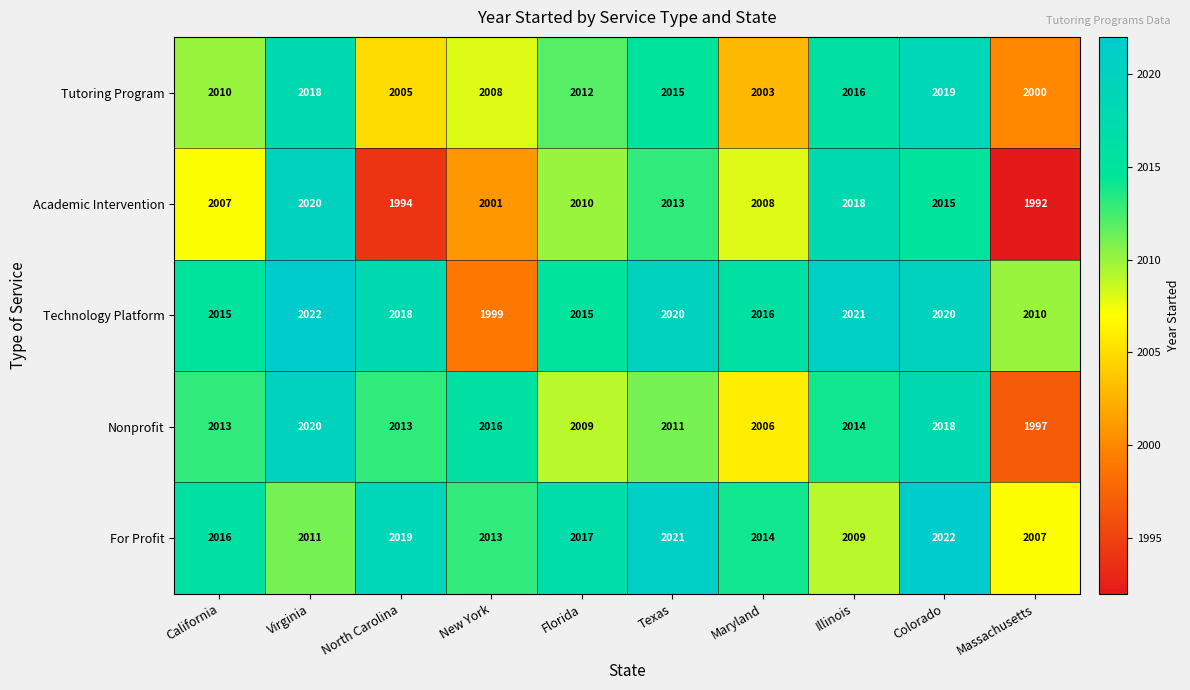

Between North Carolina and Colorado, which series saw the biggest shift?

Academic Intervention